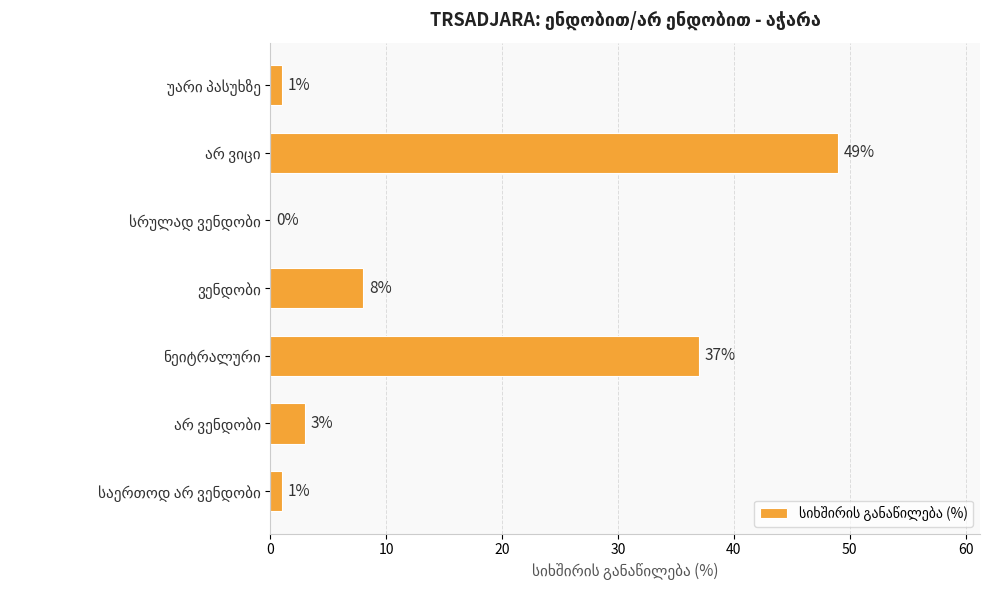

What is the greatest value displayed?

49